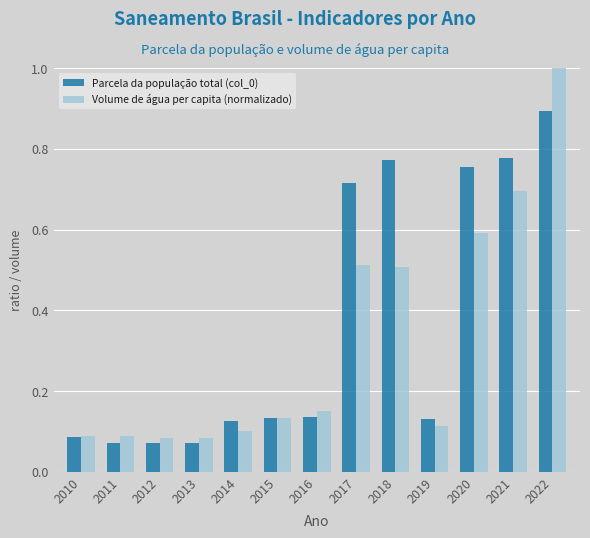

What are all the series names shown in the legend?

Parcela da população total (col_0), Volume de água per capita (normalizado)